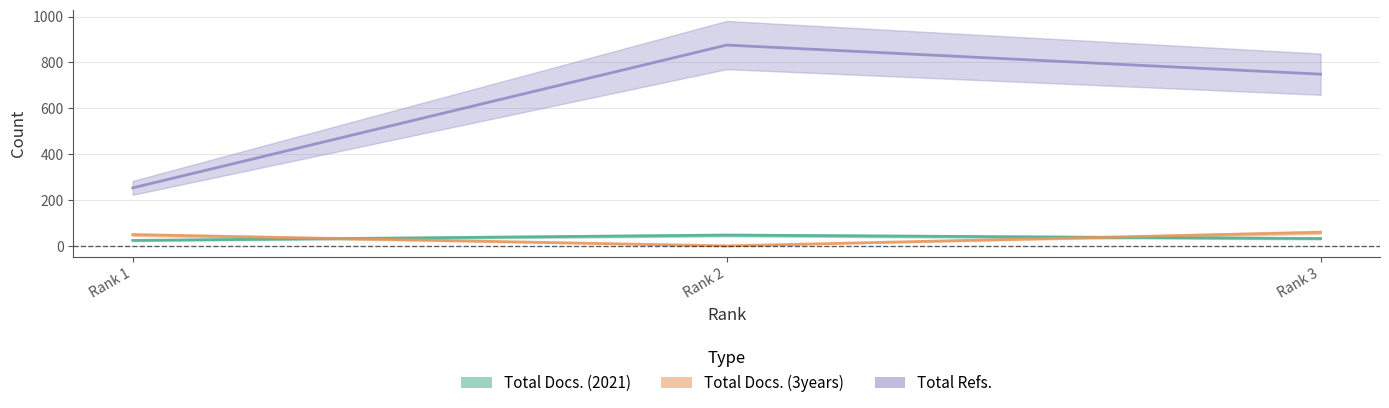

Rank the series at Rank 1 from lowest to highest value.

Total Docs. (2021), Total Docs. (3years), Total Refs.